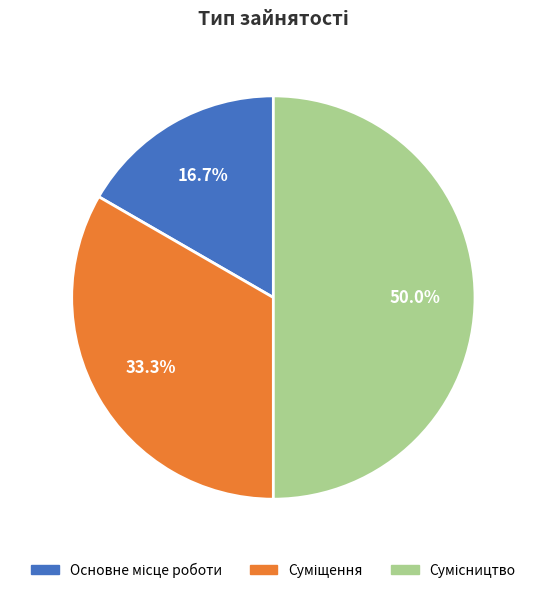

What portion of the pie excludes Сумісництво?

50.0%